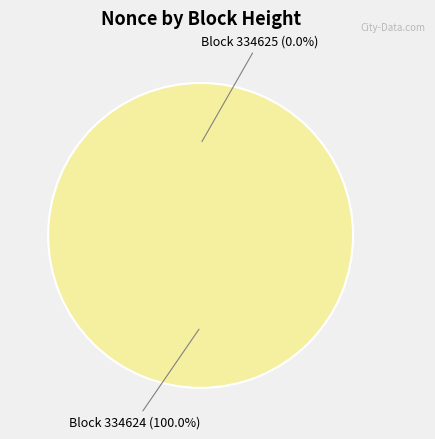

Which has a higher value, 334624 or 334625?

334624